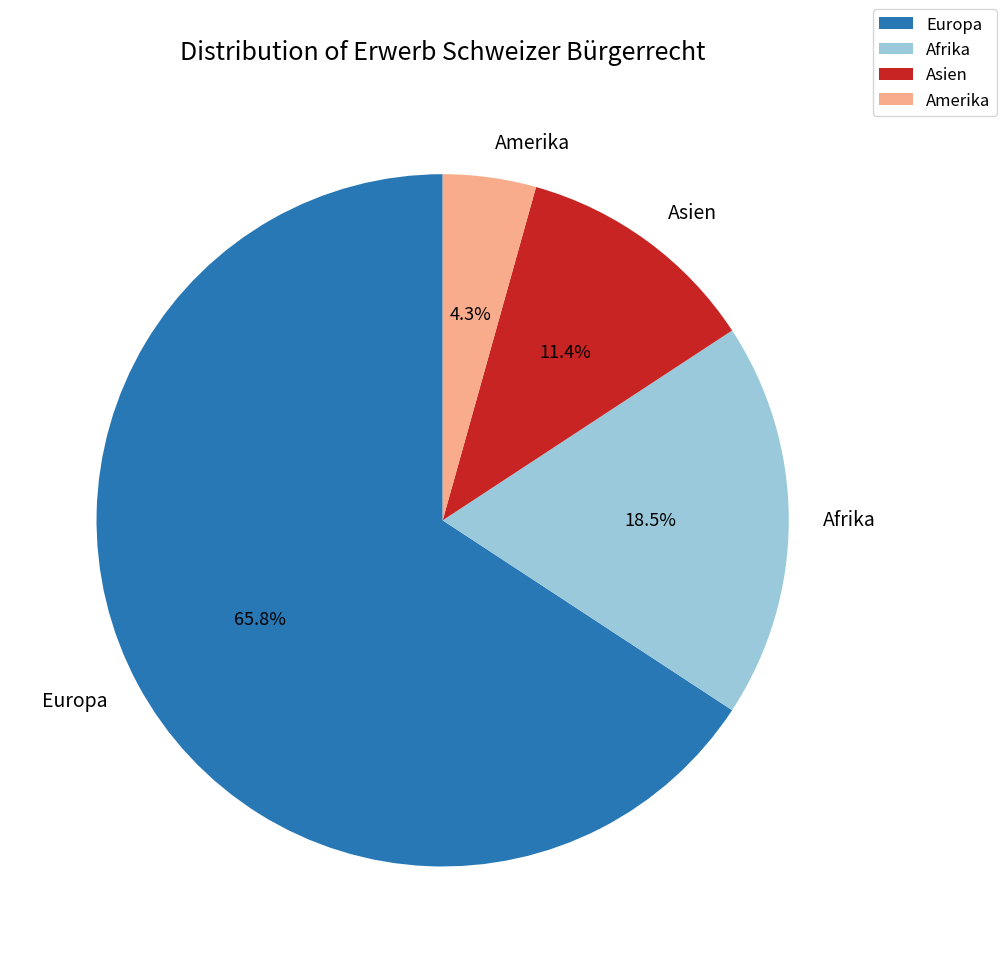

What is the ratio of the value at Afrika to the value at Amerika?

4.3